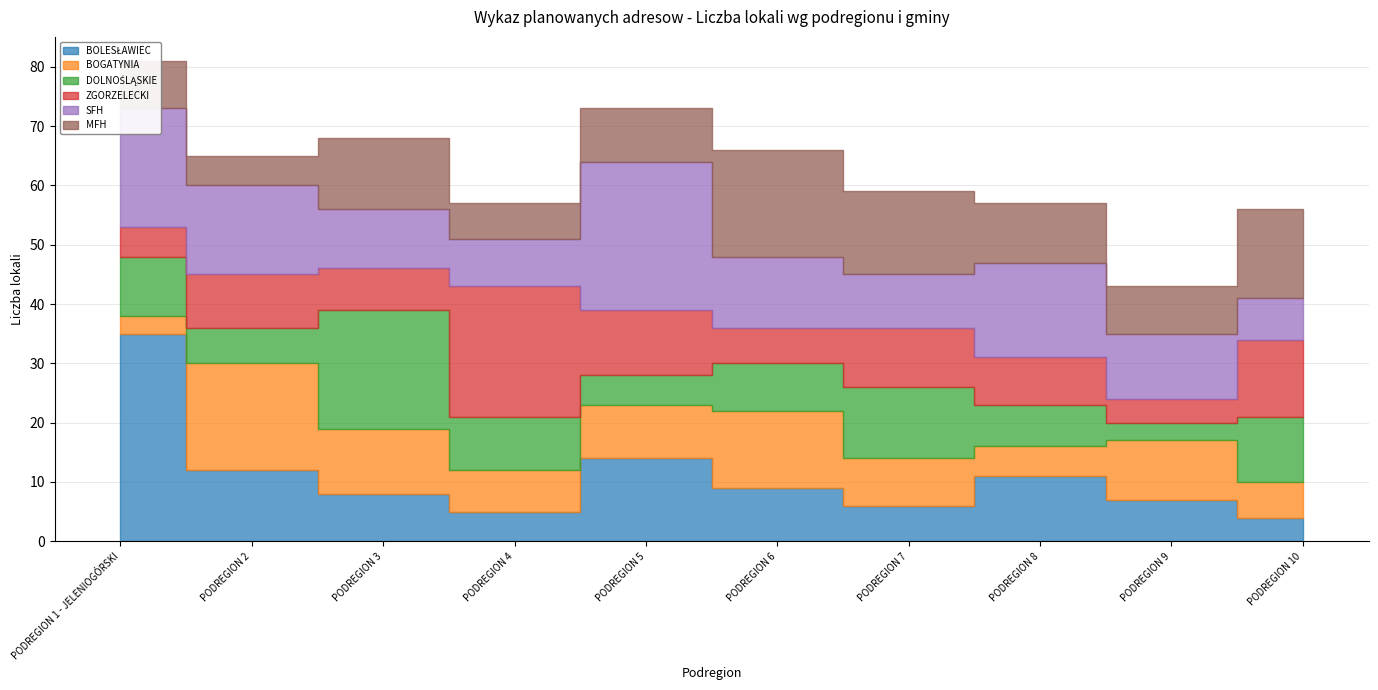

What is the label of the 10th point from the left?

PODREGION 10